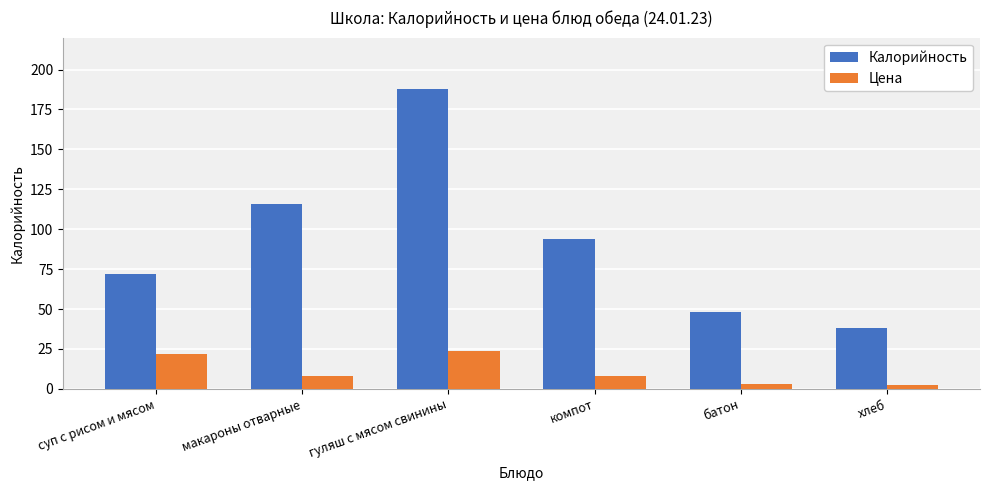

True or false: Калорийность has a value of 158.0 at макароны отварные.

False